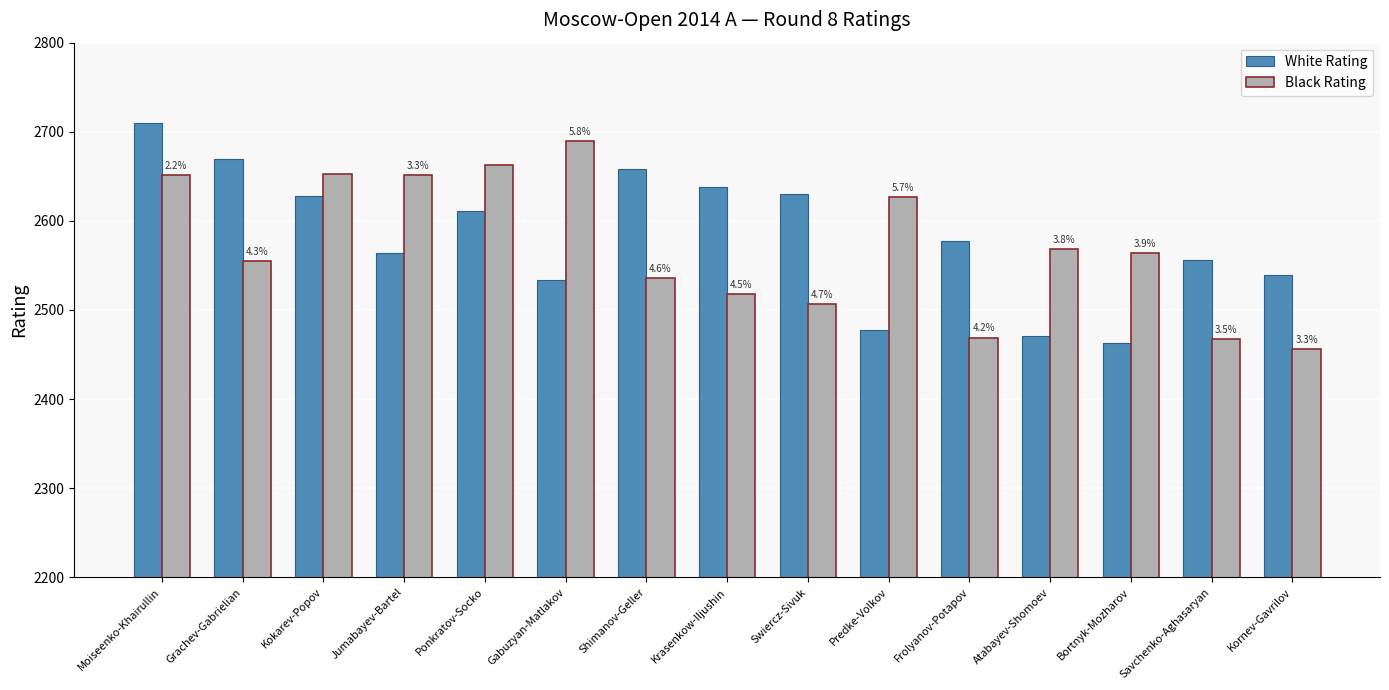

What is the difference between the White Rating values at Gabuzyan-Matlakov and Grachev-Gabrielian?

135